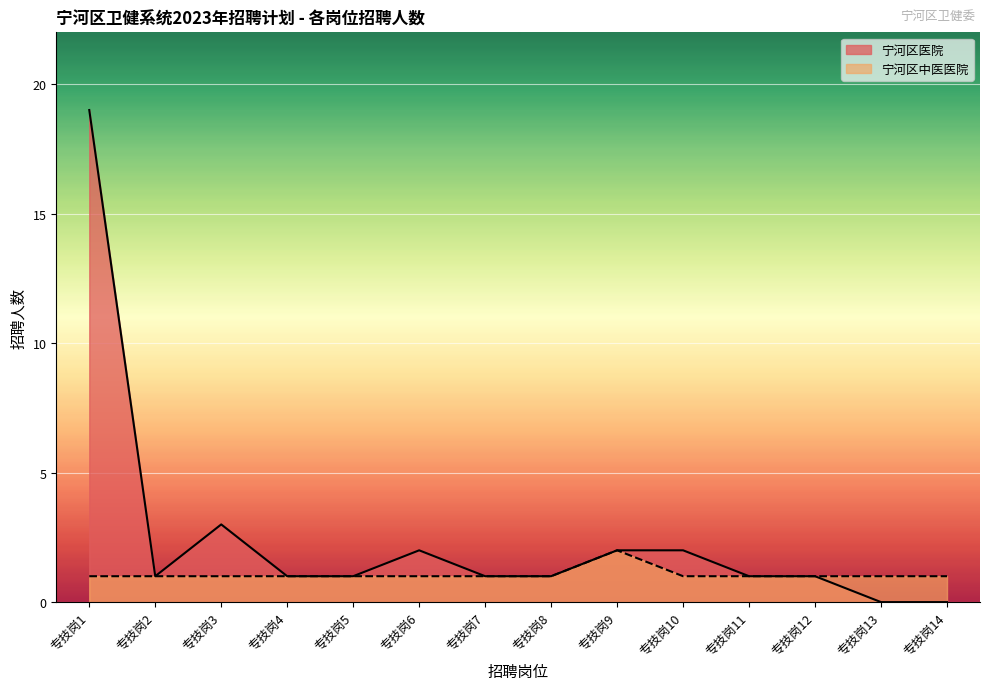

What is the ratio of the value at 专技岗8 to the value at 专技岗6?

1.0